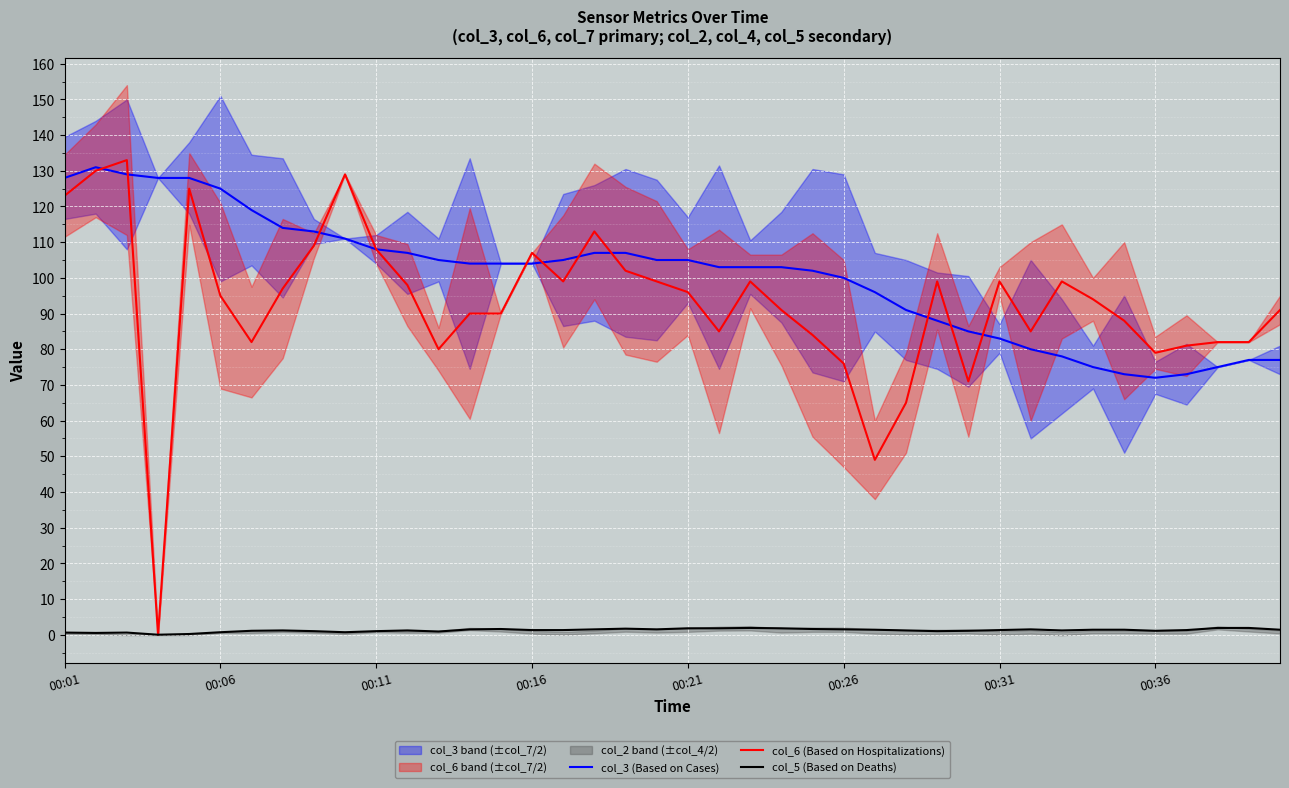

Is this an area chart (filled region under the line)?

No